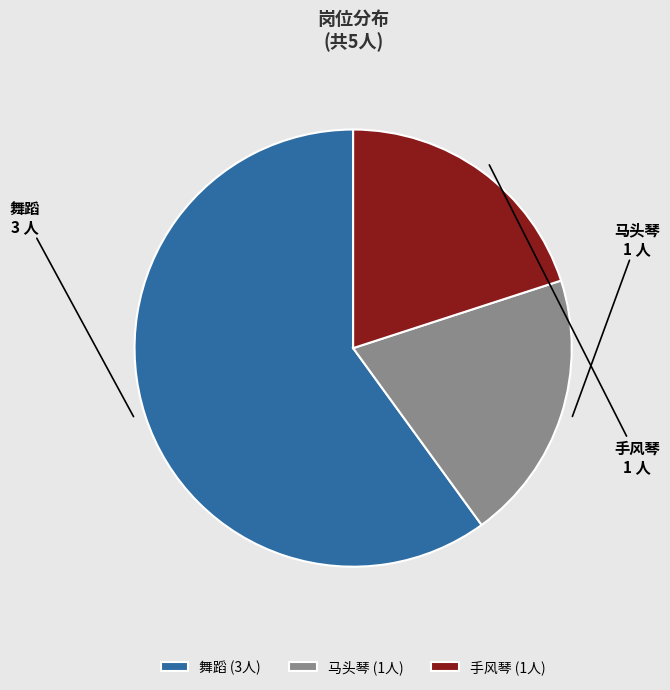

Approximately how many times larger is the value at 马头琴 compared to 手风琴?

1.0